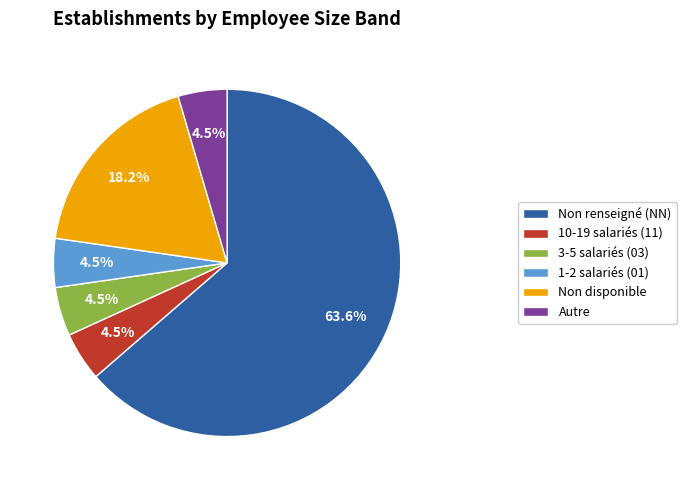

Combined, do 3-5 salariés (03) and Non disponible account for over 50%?

No